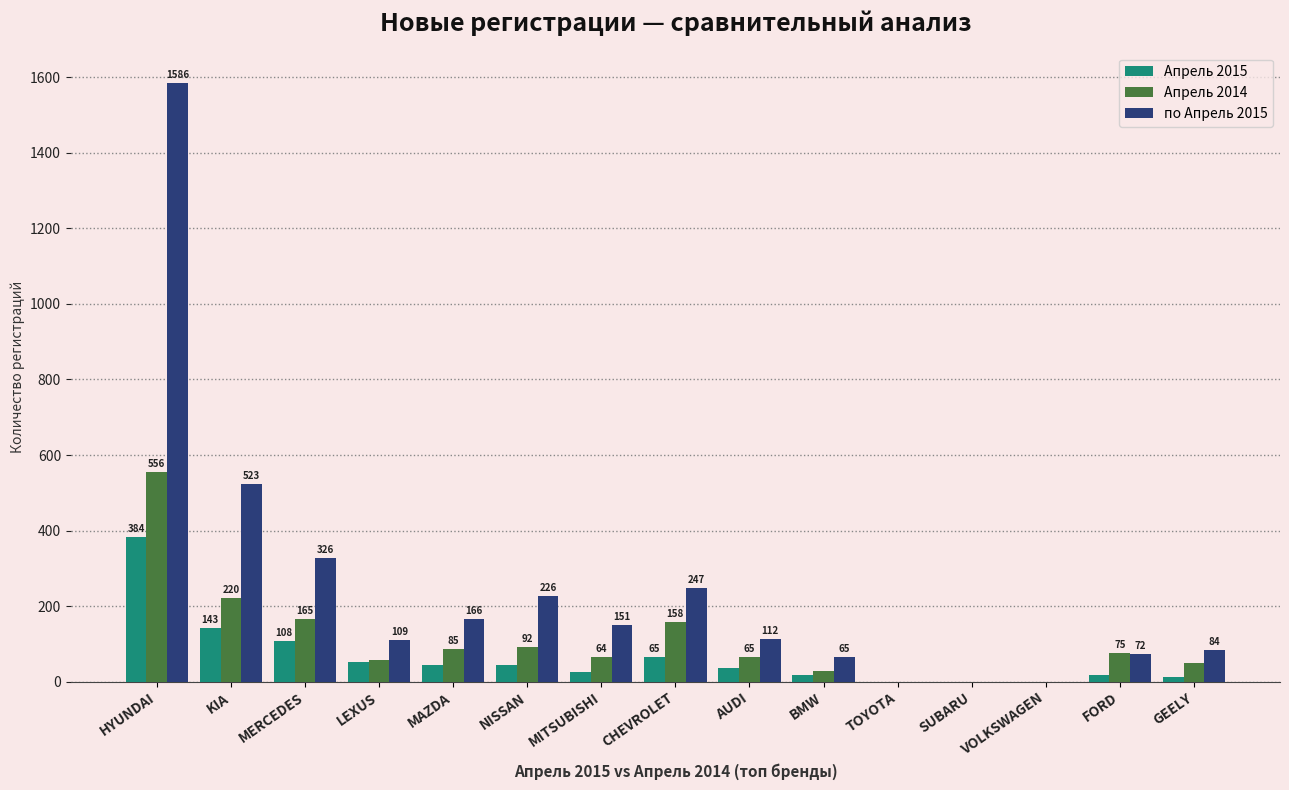

Which series has the largest range (max minus min)?

по Апрель 2015